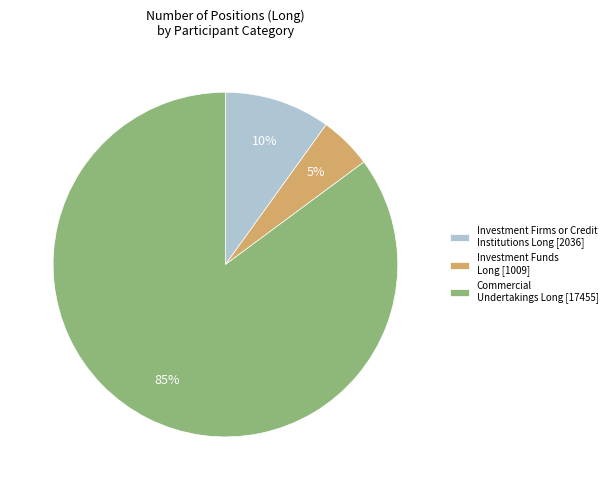

Is there a majority slice in this chart?

Yes